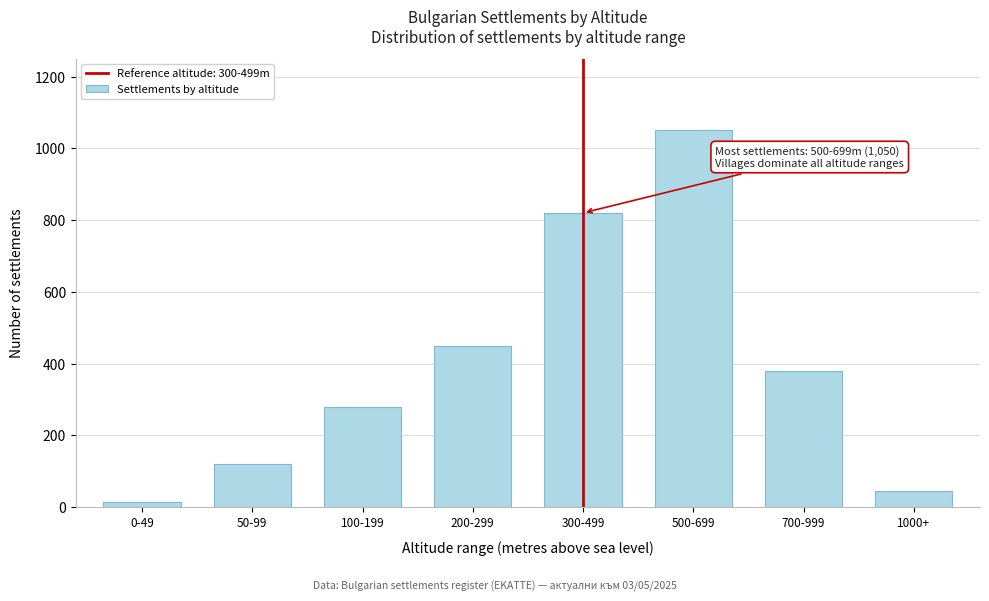

Reading left to right, transcribe all the data shown in this chart.

0-49=14	50-99=120	100-199=280	200-299=450	300-499=820	500-699=1050	700-999=380	1000+=45